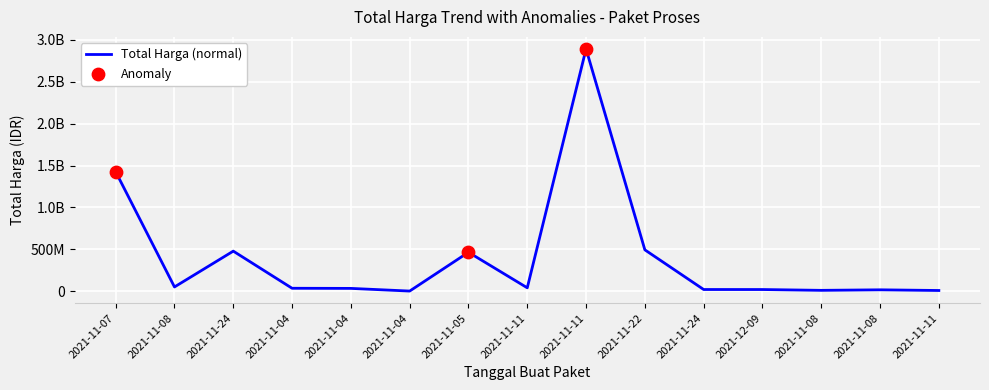

Does the chart have visible grid lines?

Yes